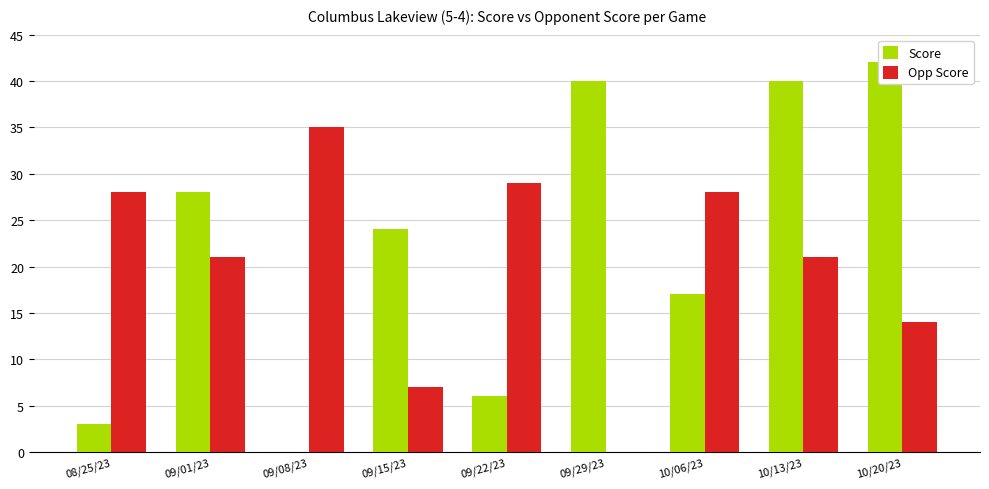

What position from the left is 09/22/23?

5